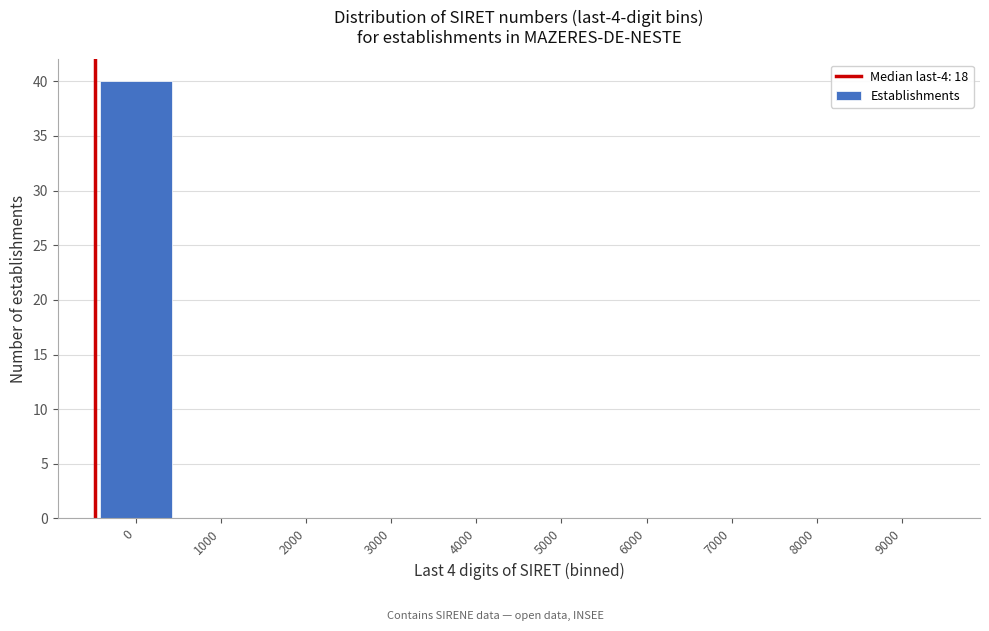

Reading right to left, transcribe all the data shown in this chart.

9000=0	8000=0	7000=0	6000=0	5000=0	4000=0	3000=0	2000=0	1000=0	0=40